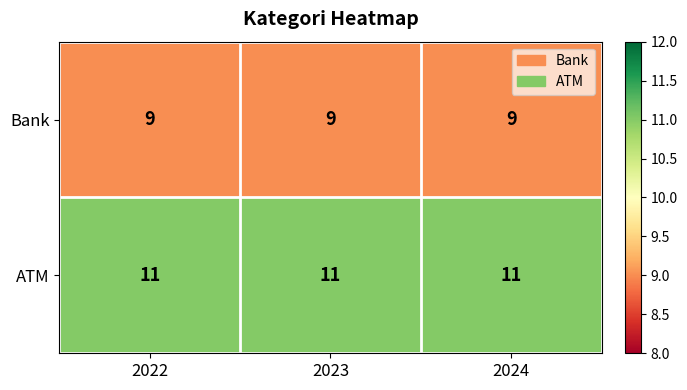

At how many categories does at least one series exceed 10?

3